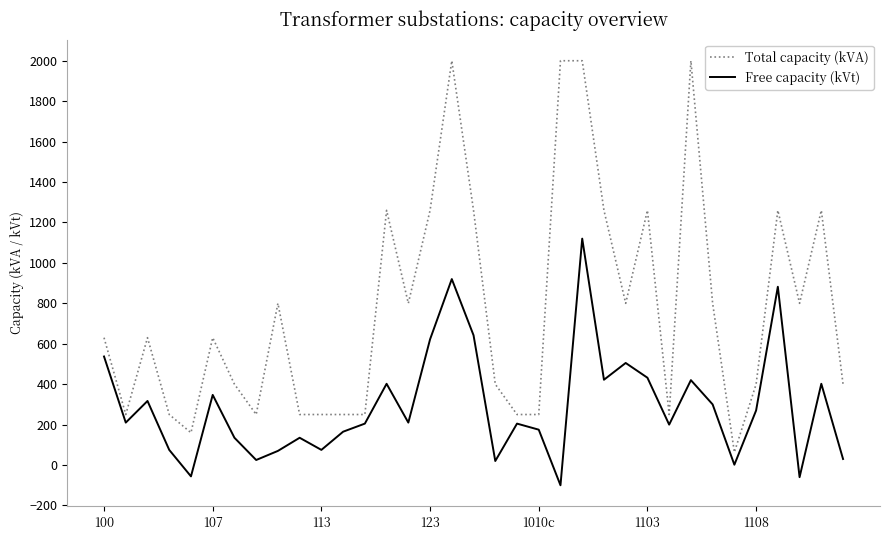

What are all the series names shown in the legend?

Total capacity (kVA), Free capacity (kVt)